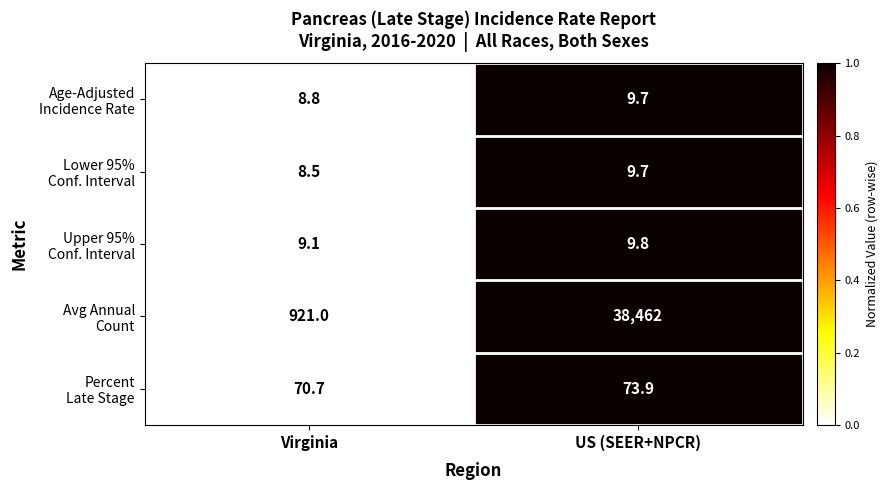

What is the difference between the highest and lowest values at Virginia?

912.5